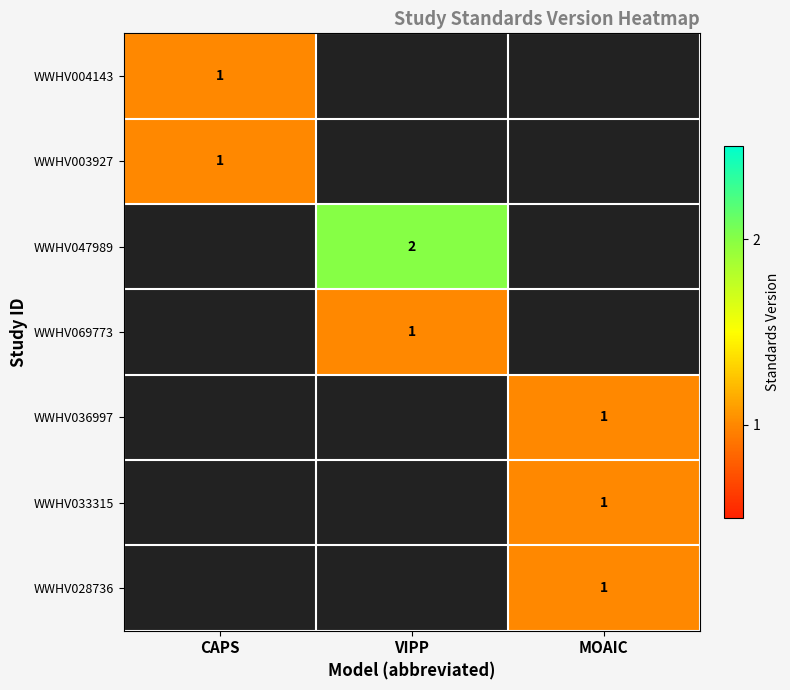

Is it true that WWHV028736 equals 0 at MOAIC?

False